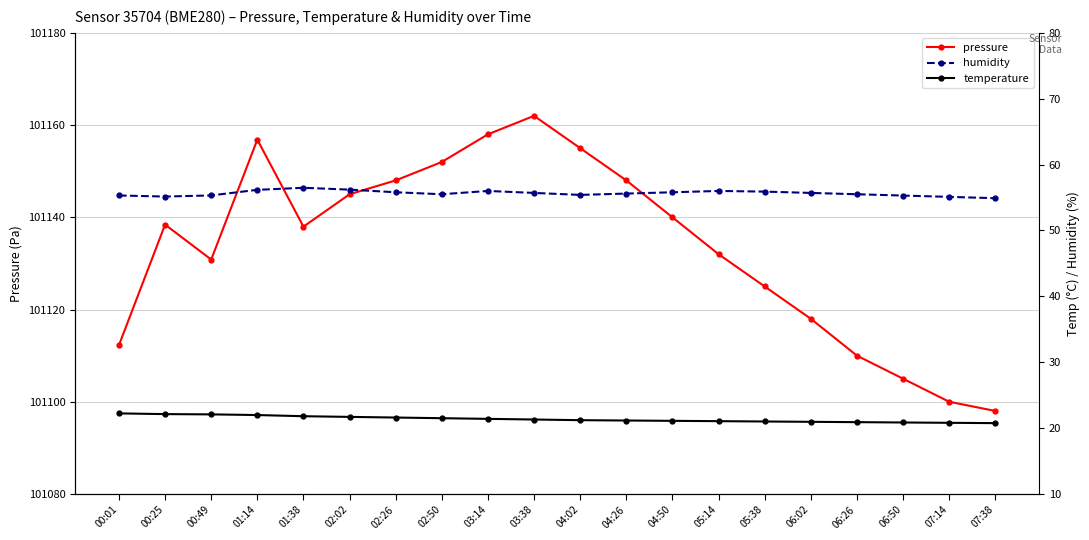

Where is humidity nearest to the value 55?

07:14